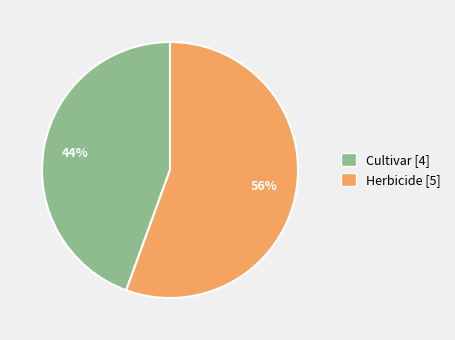

Which has a higher value, Cultivar [4] or Herbicide [5]?

Herbicide [5]